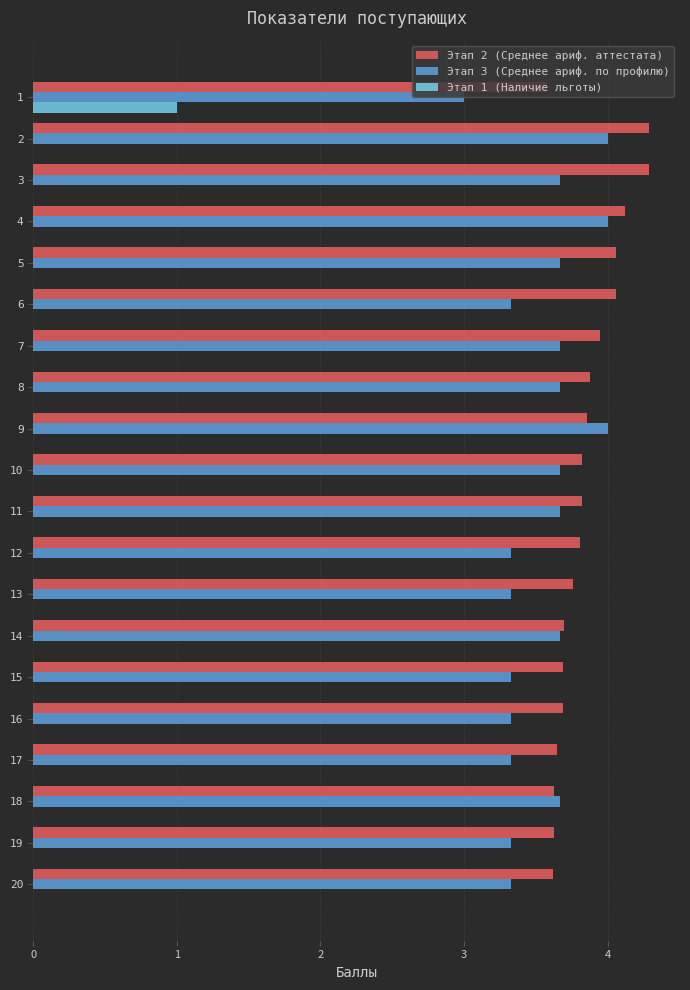

At which category is the sum across all series the highest?

2